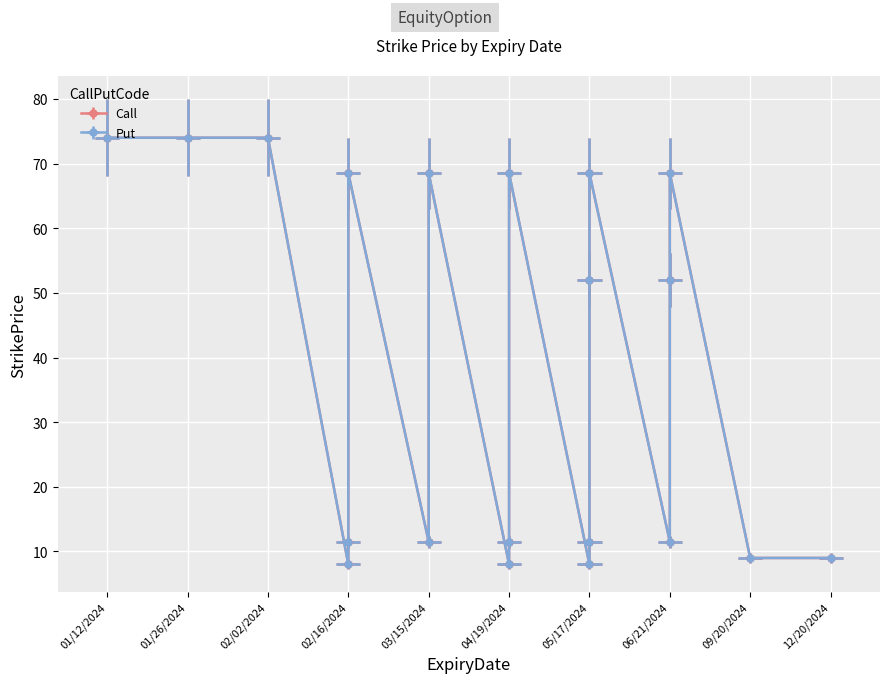

Is it true that Call equals 8.0 at 20240517?

True